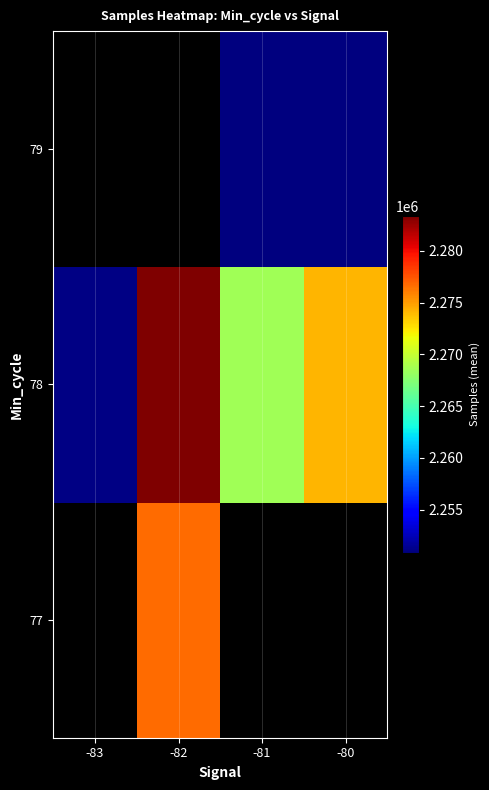

Is the value of 77 at -80 greater than the value of 78 at -83?

No